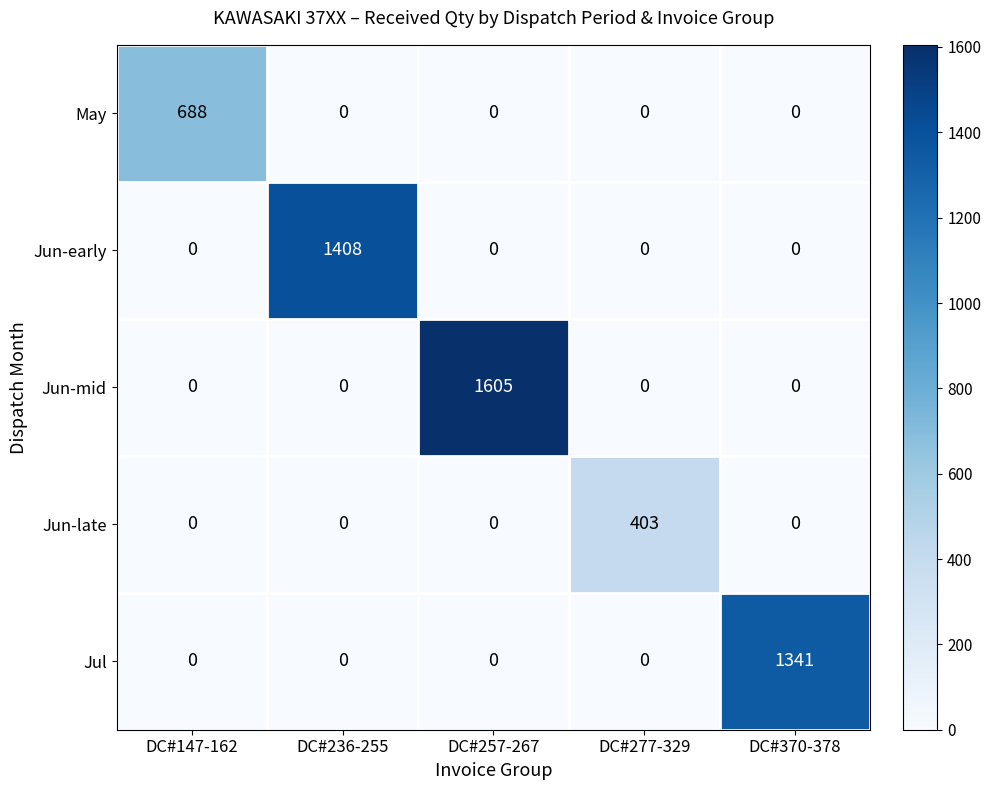

The value of Jun-early at DC#236-255 is 1408. True or false?

True